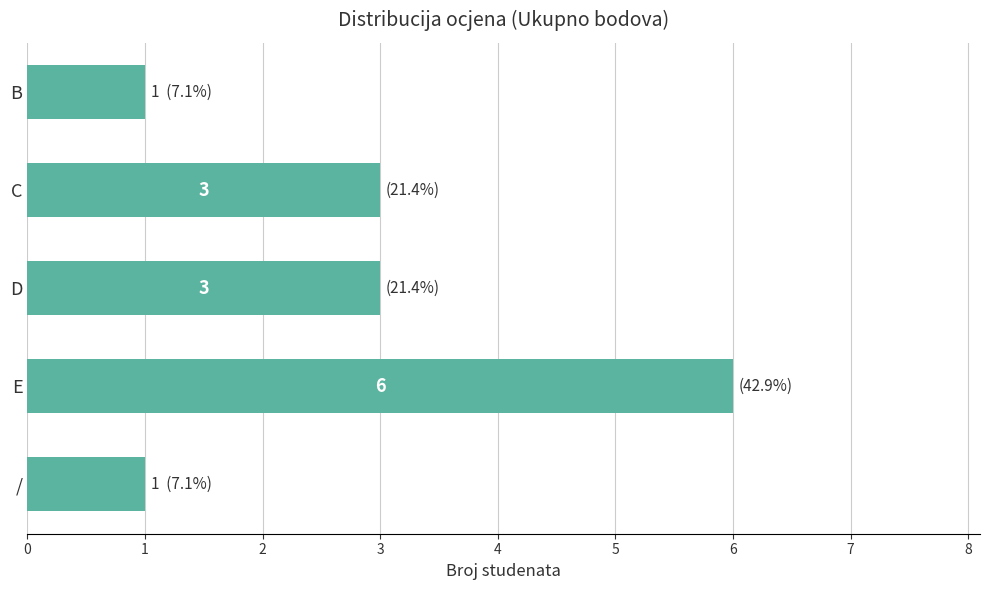

What is the average value?

3